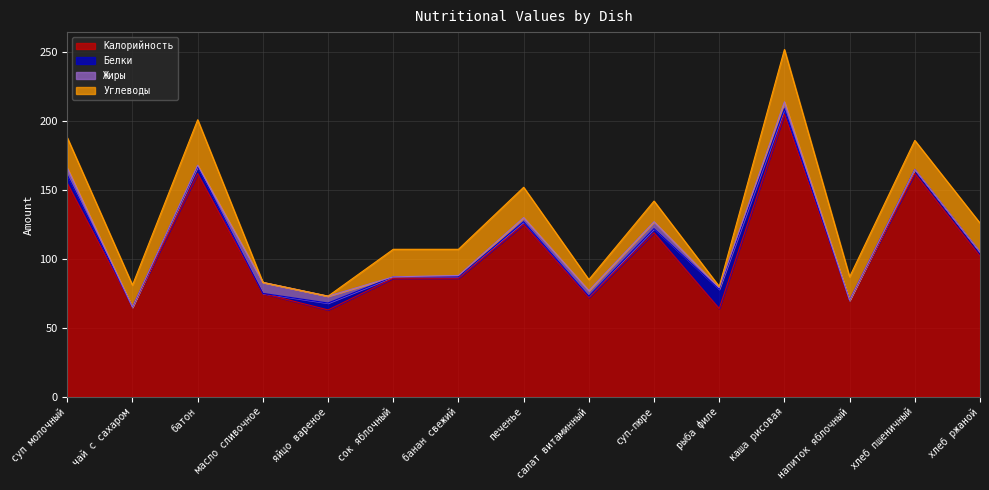

How many times do Жиры and Углеводы cross each other?

2